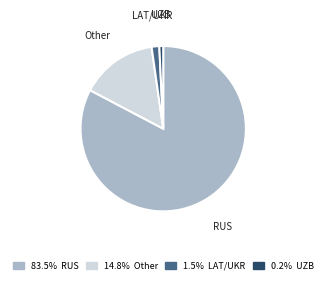

Is the sum of LAT/UKR and Other greater than half?

No